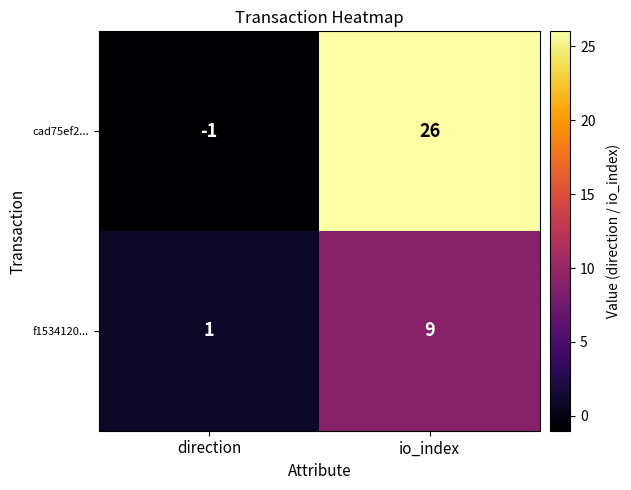

Rank the series by their maximum value, from highest to lowest.

cad75ef2..., f1534120...